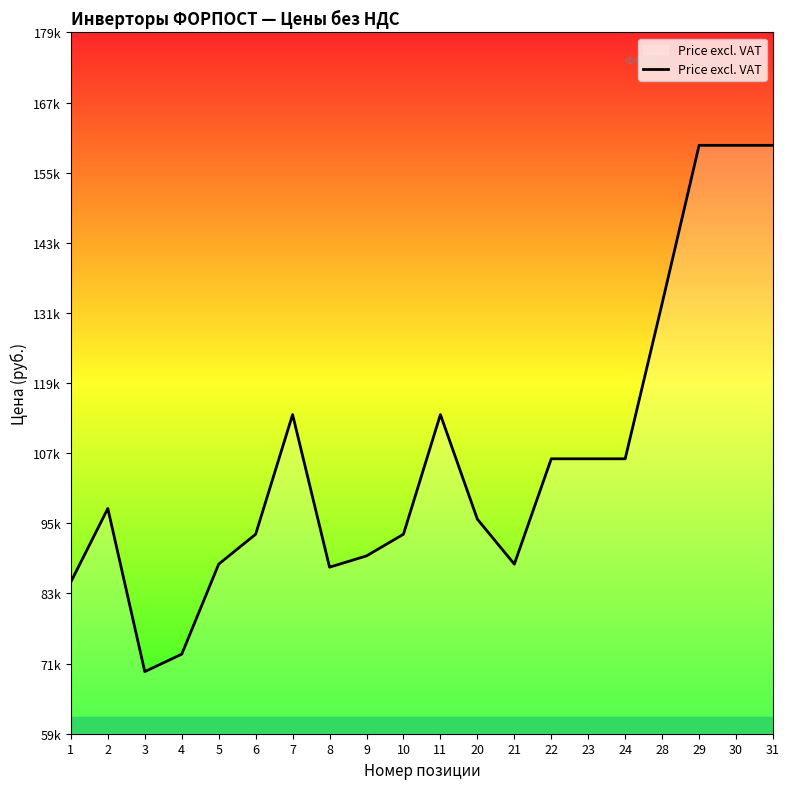

Is this an area chart (filled region under the line)?

Yes